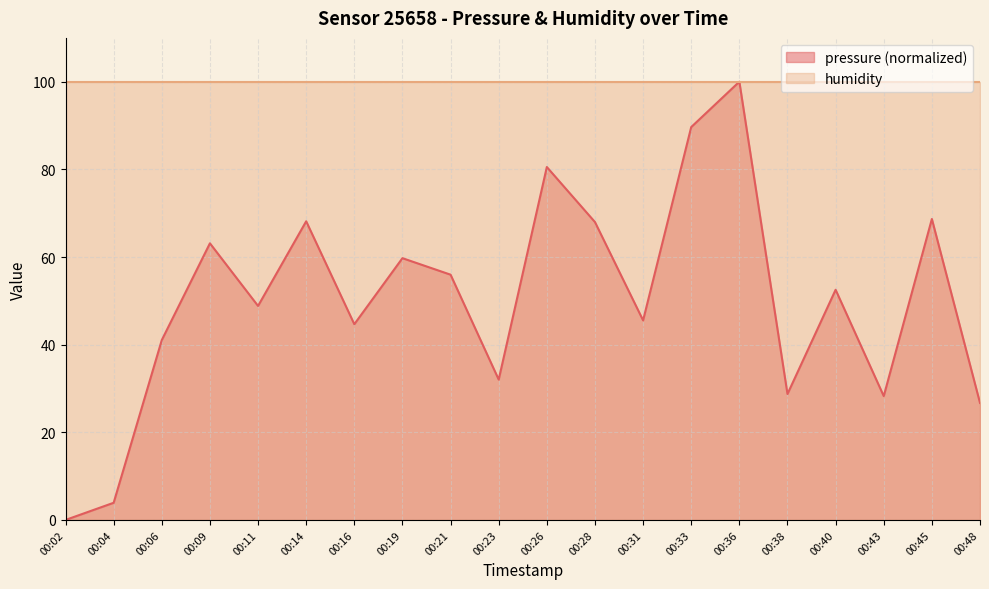

Which label corresponds to the smallest value in the chart?

00:02